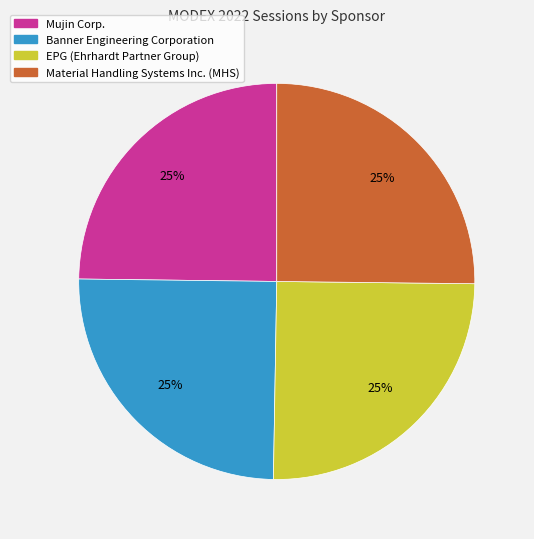

To the nearest percent, what is the average slice percentage?

25%